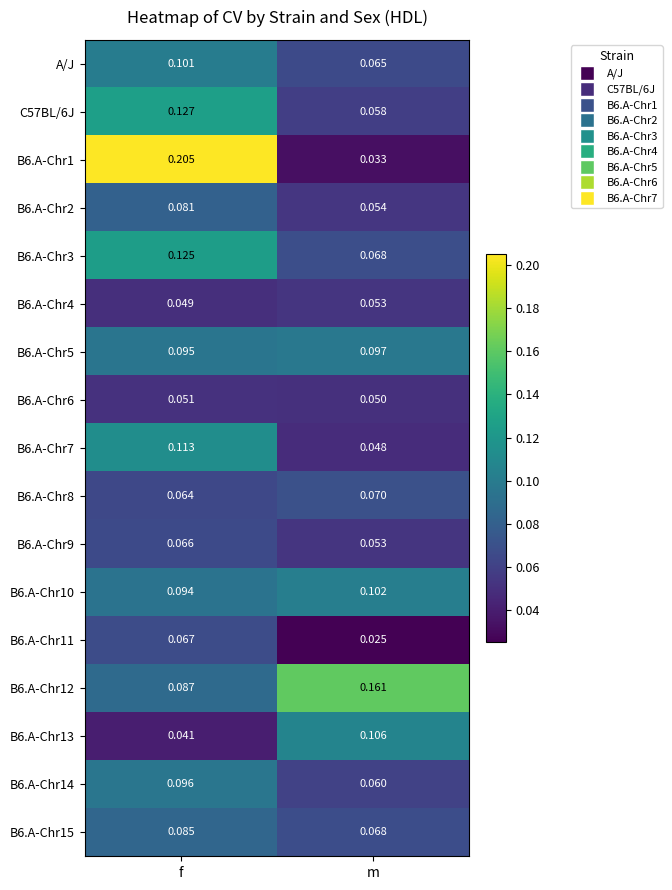

Is the value of A/J at f greater than the value of B6.A-Chr13 at f?

Yes